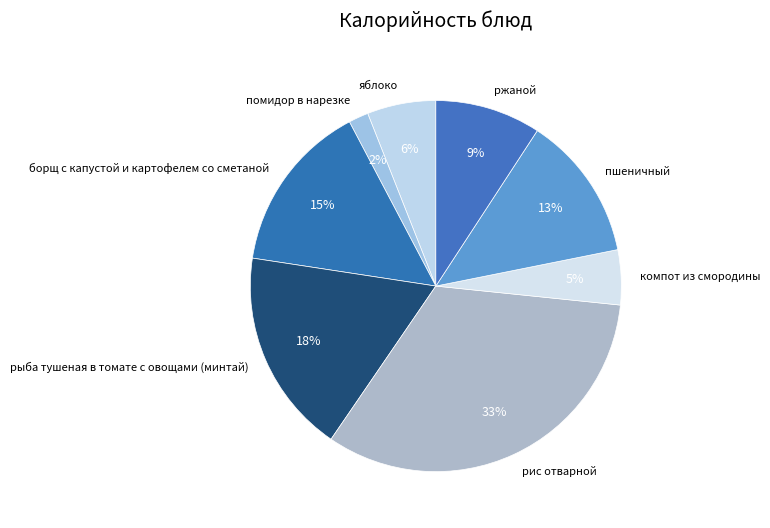

Rank the categories by value from lowest to highest.

помидор в нарезке, компот из смородины, яблоко, ржаной, пшеничный, борщ с капустой и картофелем со сметаной, рыба тушеная в томате с овощами (минтай), рис отварной